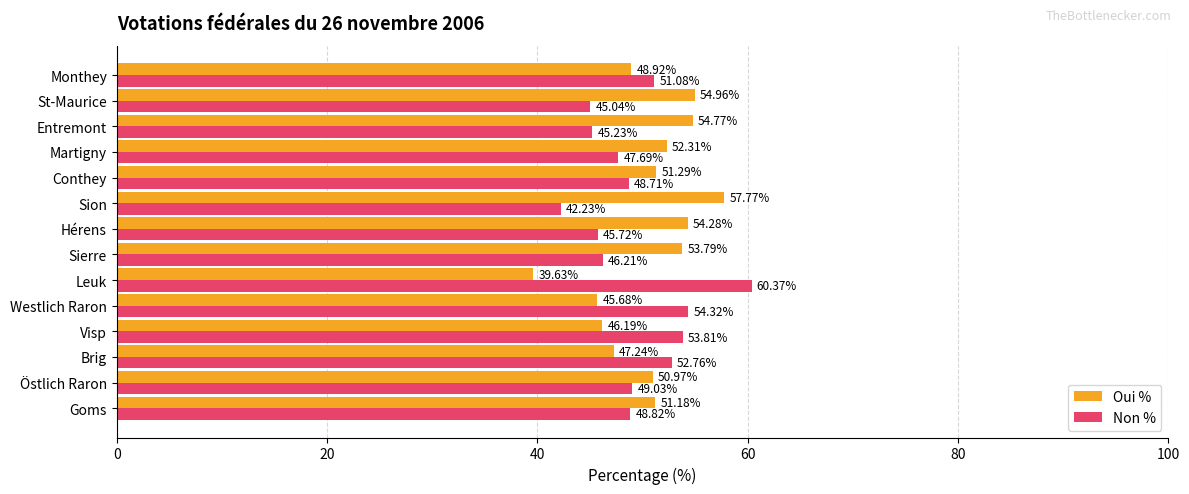

Is the value of Non % at Sion greater than the value of Oui % at Goms?

No